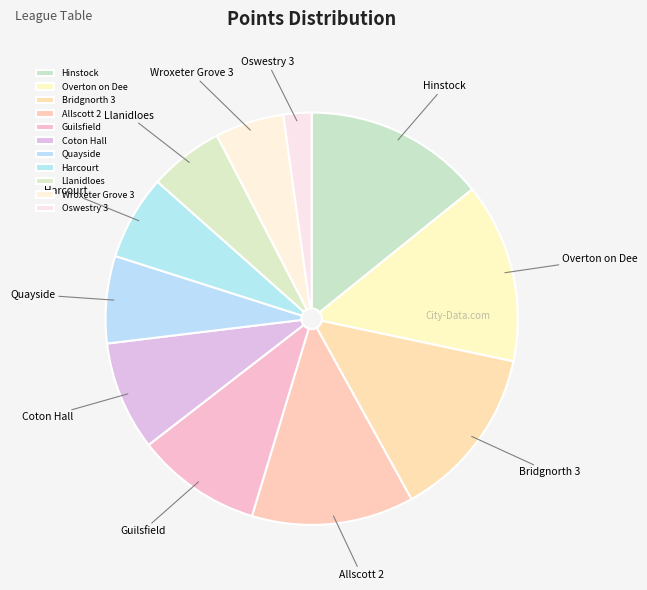

Does Bridgnorth 3 account for over 50% of the chart?

No